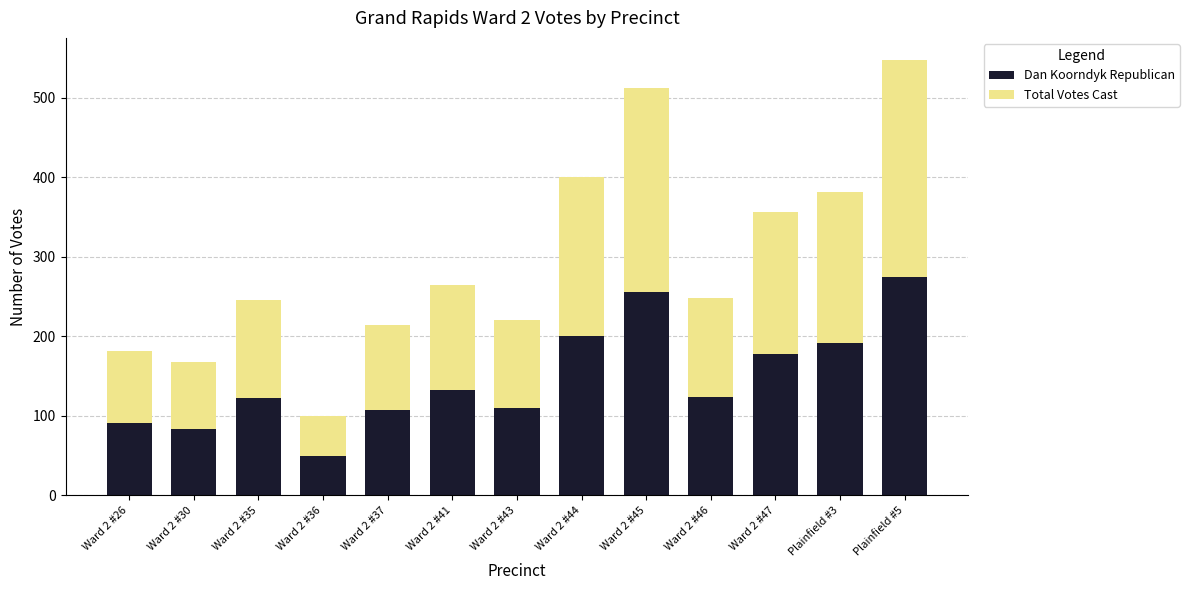

What is the difference between the maximum and minimum values in the Dan Koorndyk Republican series?

224